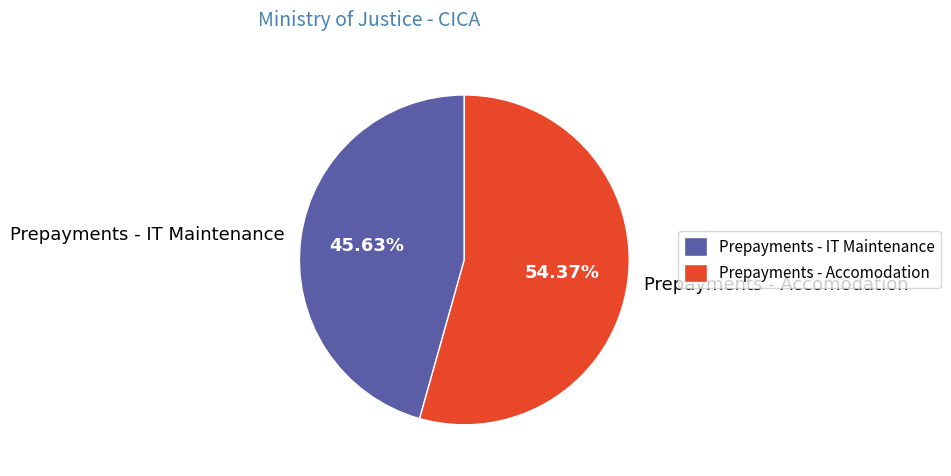

To the nearest percent, what percentage of the pie is Prepayments - Accomodation?

54%